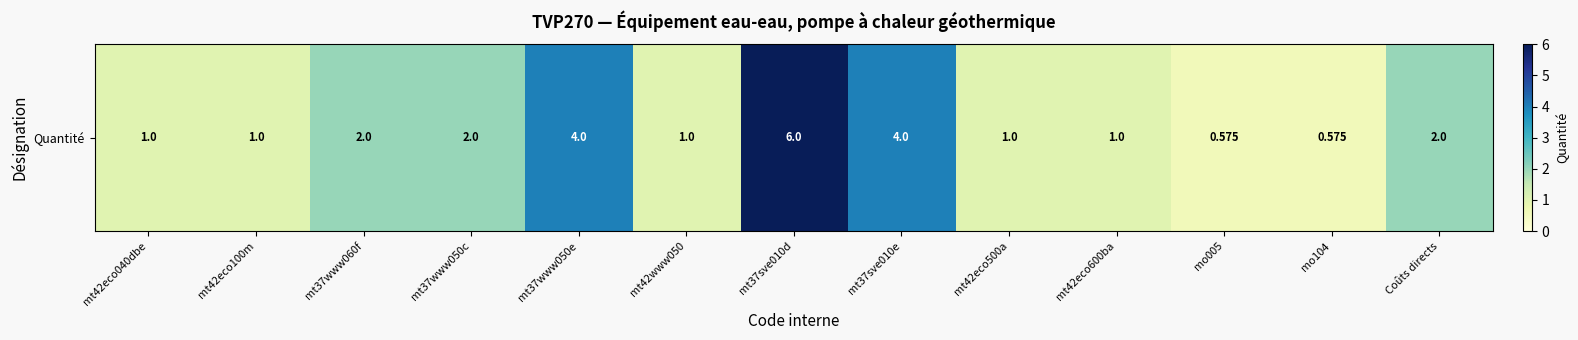

List the labels in order of value, smallest first.

mo005, mo104, mt42eco040dbe, mt42eco100m, mt42www050, mt42eco500a, mt42eco600ba, mt37www060f, mt37www050c, Coûts directs, mt37www050e, mt37sve010e, mt37sve010d